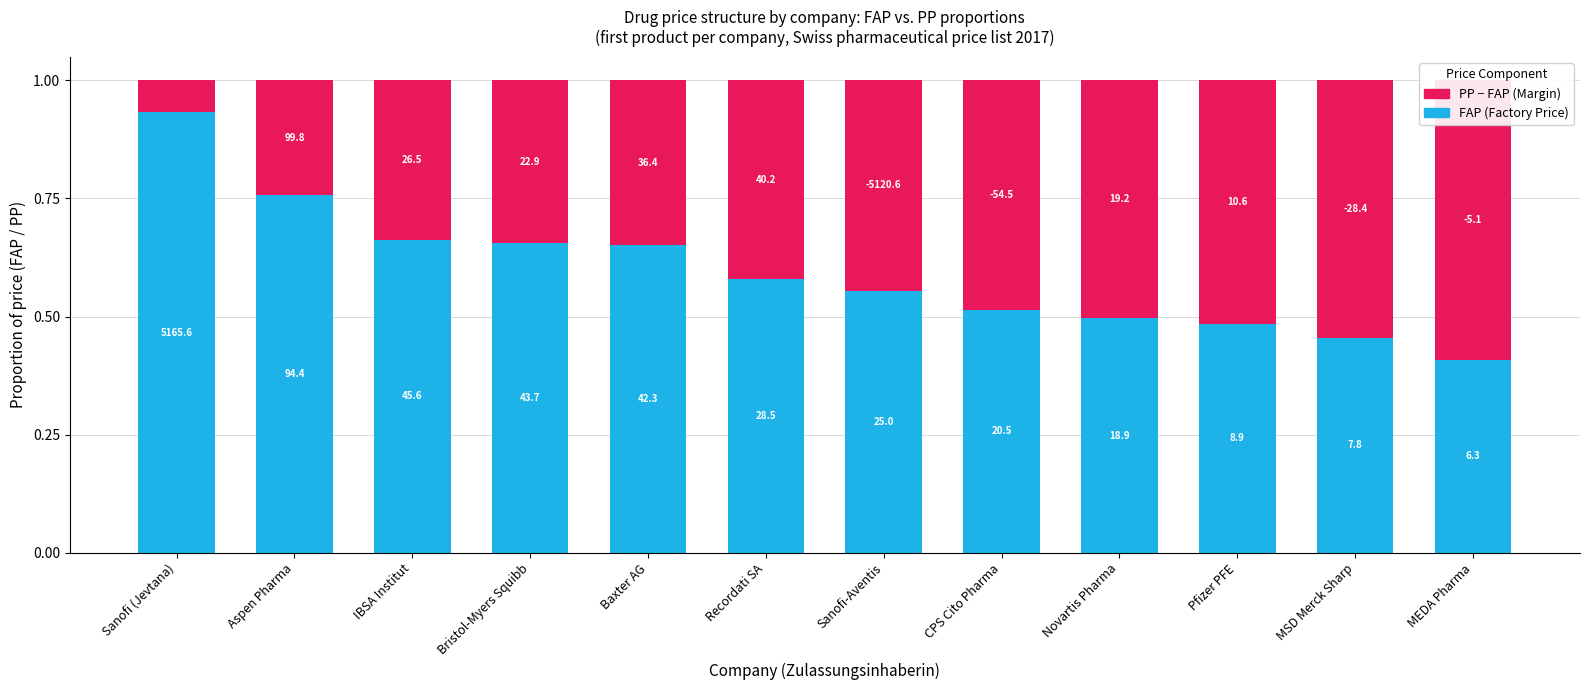

Reading left to right, what are all the values shown in this chart?

FAP (Factory Price): Sanofi (Jevtana)=0.9	Aspen Pharma=0.8	IBSA Institut=0.7	Bristol-Myers Squibb=0.7	Baxter AG=0.7	Recordati SA=0.6	Sanofi-Aventis=0.6	CPS Cito Pharma=0.5	Novartis Pharma=0.5	Pfizer PFE=0.5	MSD Merck Sharp=0.5	MEDA Pharma=0.4
PP − FAP (Margin): Sanofi (Jevtana)=0.1	Aspen Pharma=0.2	IBSA Institut=0.3	Bristol-Myers Squibb=0.3	Baxter AG=0.3	Recordati SA=0.4	Sanofi-Aventis=0.4	CPS Cito Pharma=0.5	Novartis Pharma=0.5	Pfizer PFE=0.5	MSD Merck Sharp=0.5	MEDA Pharma=0.6